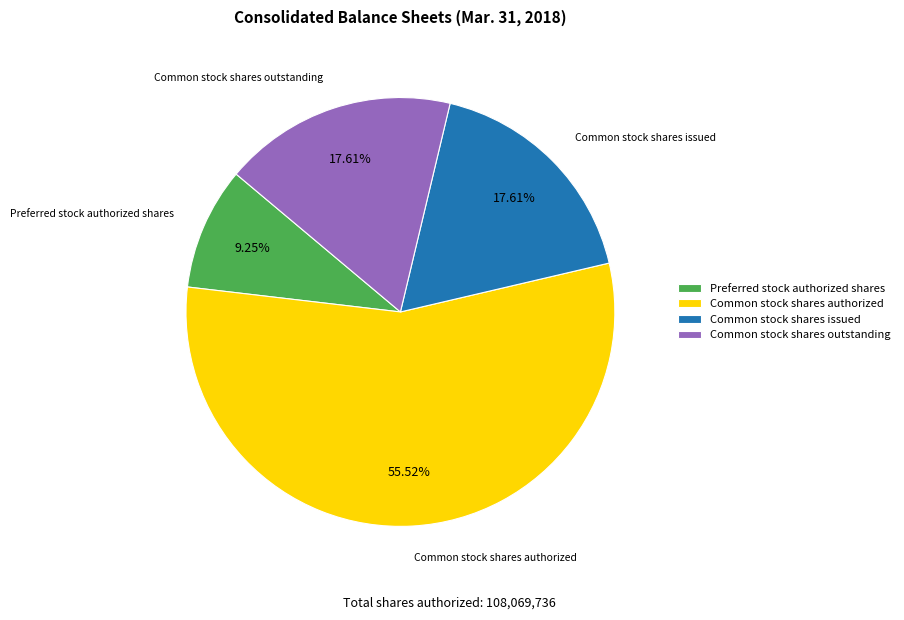

Do Common stock shares issued and Common stock shares authorized together represent more than half of the pie?

Yes